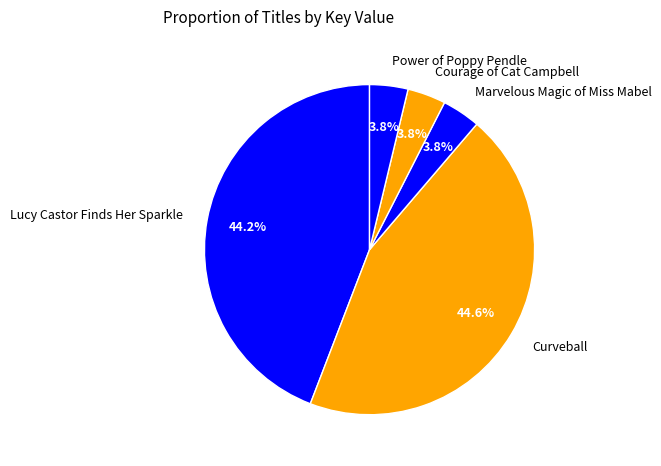

Is Power of Poppy Pendle the majority of the pie?

No